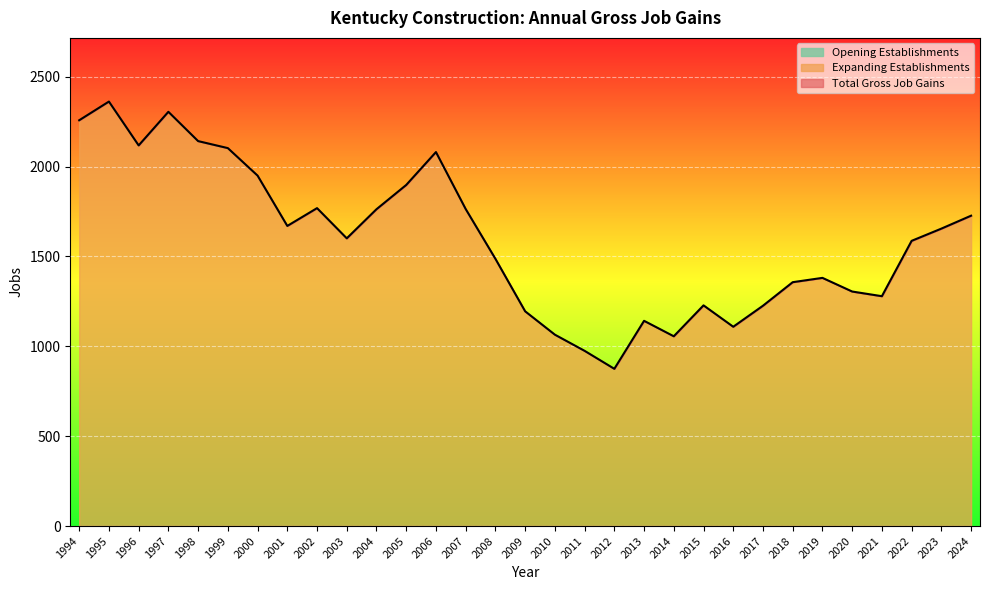

How many series are shown in this chart?

3